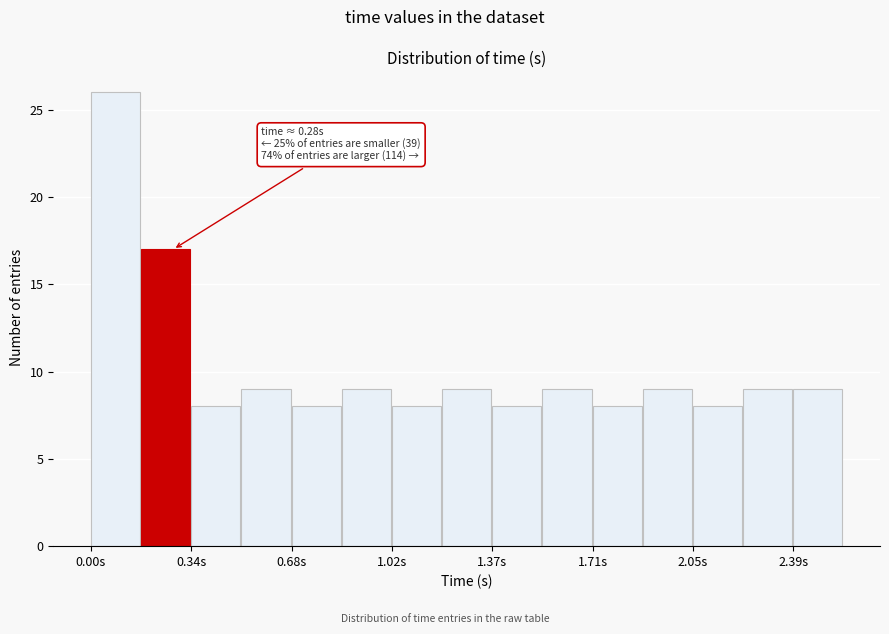

Read against the x-axis, roughly where is the centre of the tallest bar?

0.10